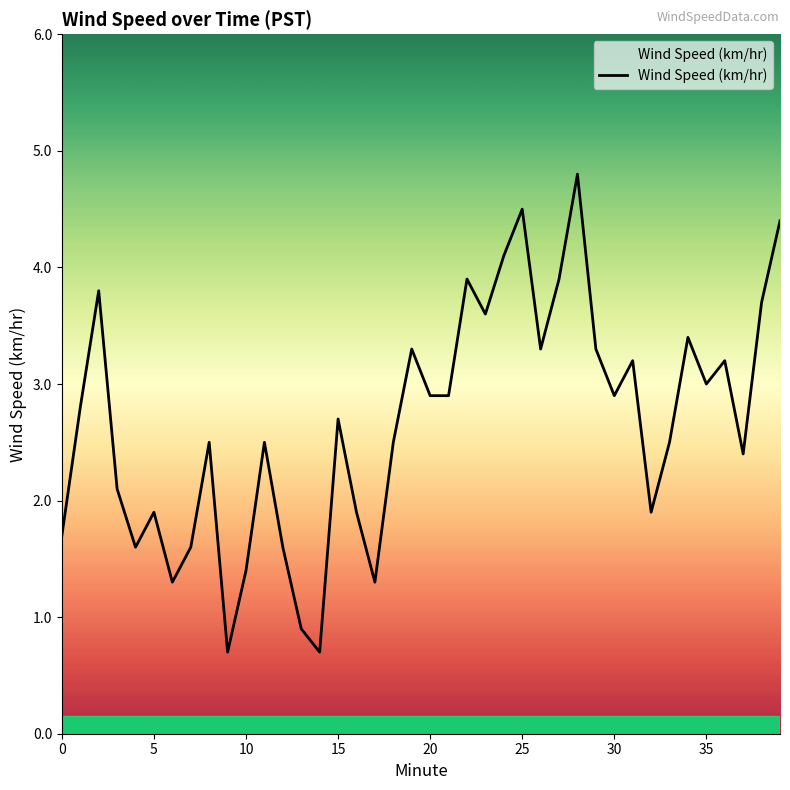

What is the greatest value displayed?

4.8